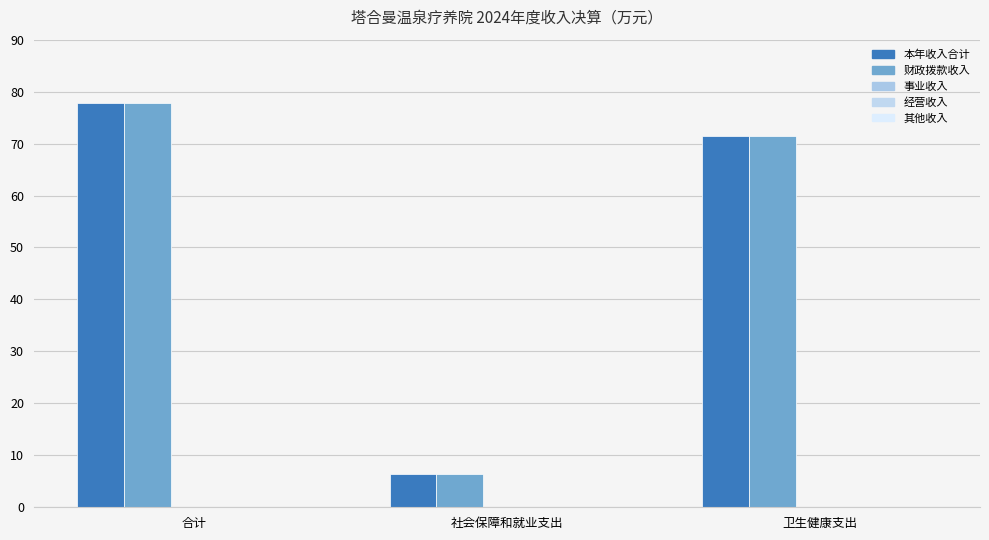

Between 合计 and 卫生健康支出, which series saw the biggest shift?

本年收入合计